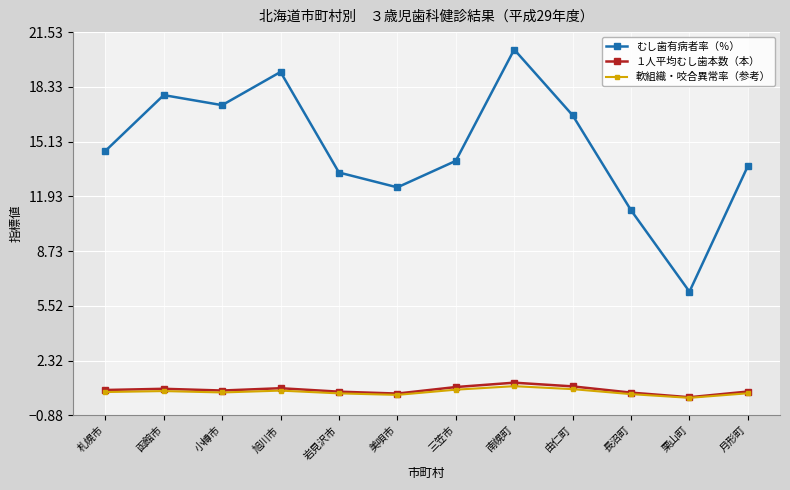

Which series has the largest total across all categories?

むし歯有病者率（％）